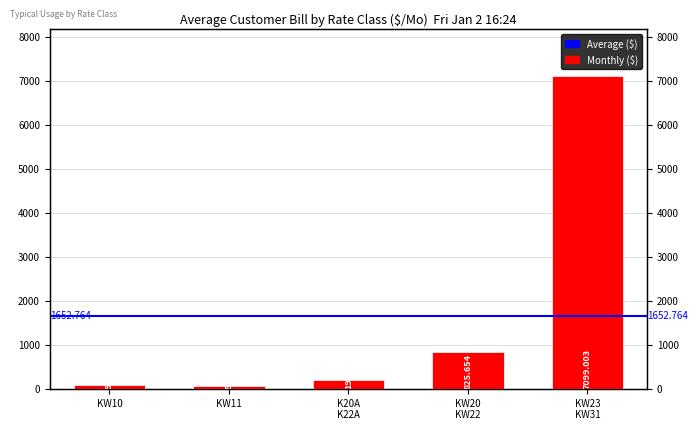

How many values are below 194?

2